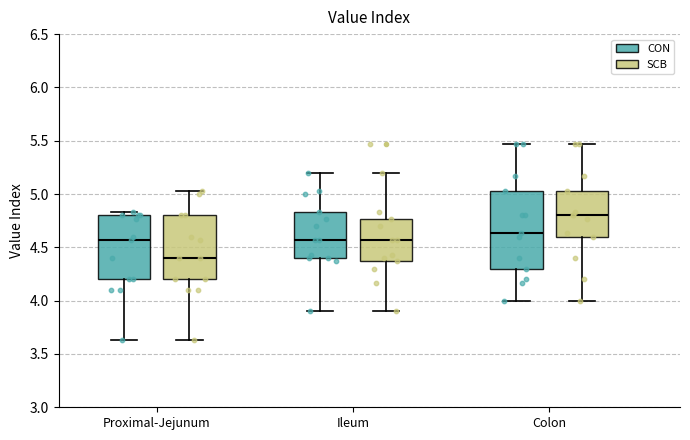

Reading left to right, transcribe this box plot: for each box, give where its median line is, the range the box spans, and where its two whiskers end, as read against the y-axis. The values are not printed on the chart, so give them approximately, as read against the axis.

Proximal-Jejunum (CON): median 4.55, box 4.20 to 4.80, whiskers 3.65 to 4.85
Proximal-Jejunum (SCB): median 4.40, box 4.20 to 4.80, whiskers 3.65 to 5.05
Ileum (CON): median 4.55, box 4.40 to 4.85, whiskers 3.90 to 5.20
Ileum (SCB): median 4.55, box 4.35 to 4.75, whiskers 3.90 to 5.20
Colon (CON): median 4.65, box 4.30 to 5.05, whiskers 4.00 to 5.45
Colon (SCB): median 4.80, box 4.60 to 5.05, whiskers 4.00 to 5.45